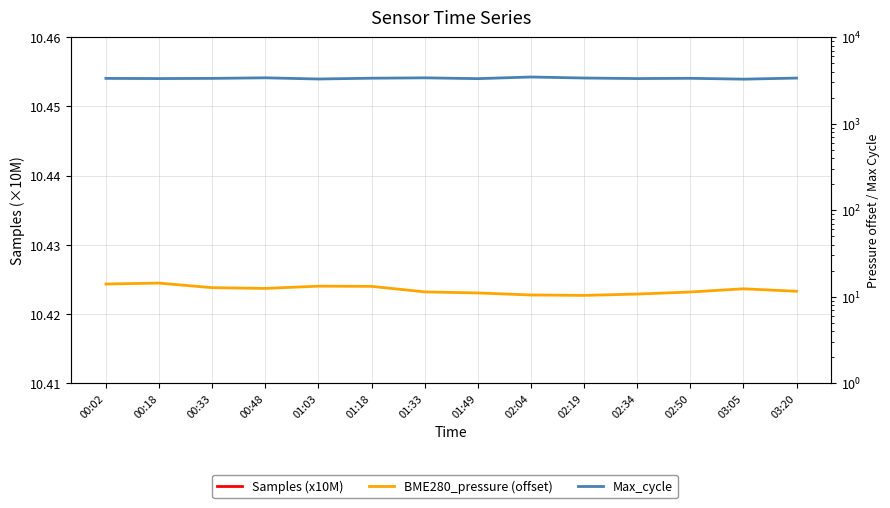

True or false: BME280_pressure (offset) and Max_cycle cross at least once.

False